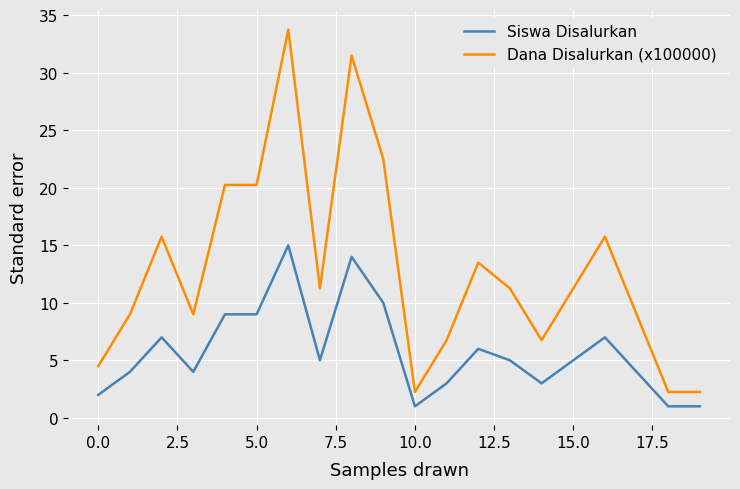

Rank the series by their average value, from lowest to highest.

Siswa Disalurkan, Dana Disalurkan (x100000)